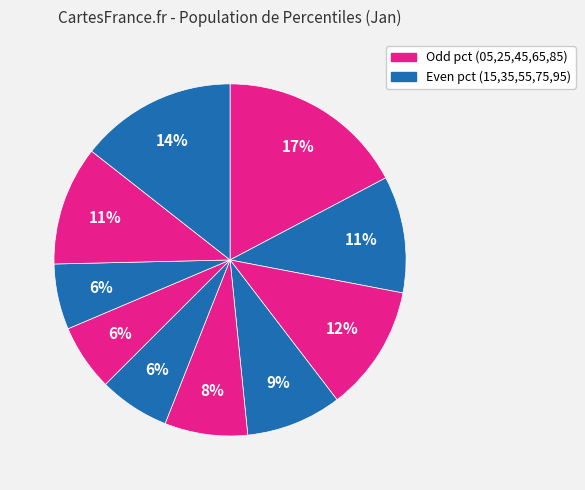

Which category has the biggest portion of the pie?

pct05